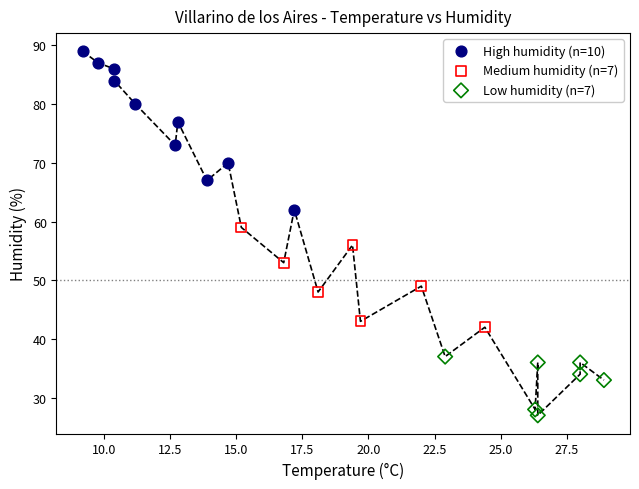

What are all the series names shown in the legend?

High humidity (n=10), Medium humidity (n=7), Low humidity (n=7)